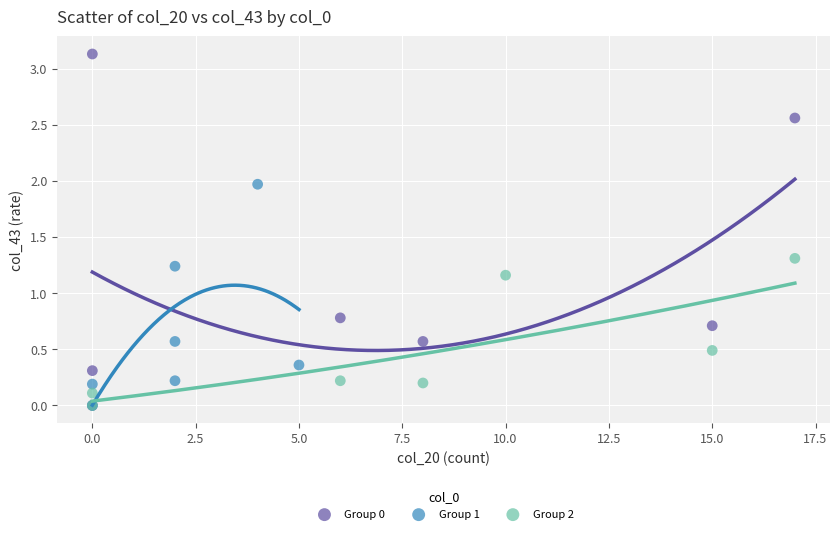

Which series has the widest spread of Y values?

Group 0